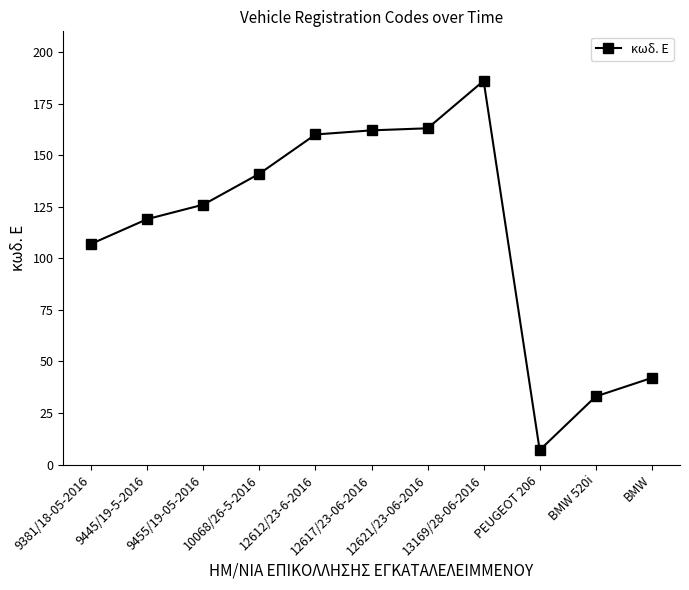

Which has a higher value, PEUGEOT 206 or BMW 520i?

BMW 520i